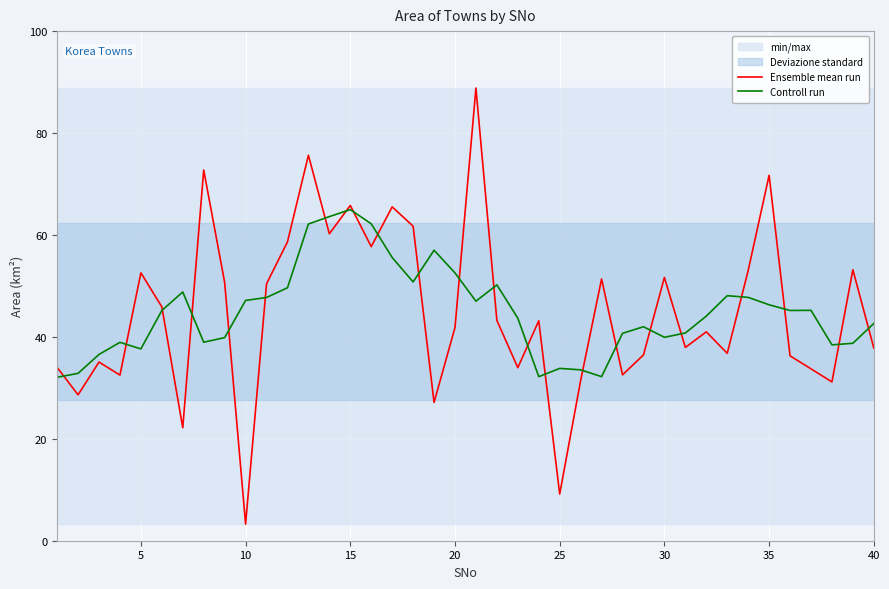

The Ensemble mean run series shows 71.7 at 35. True or false?

True